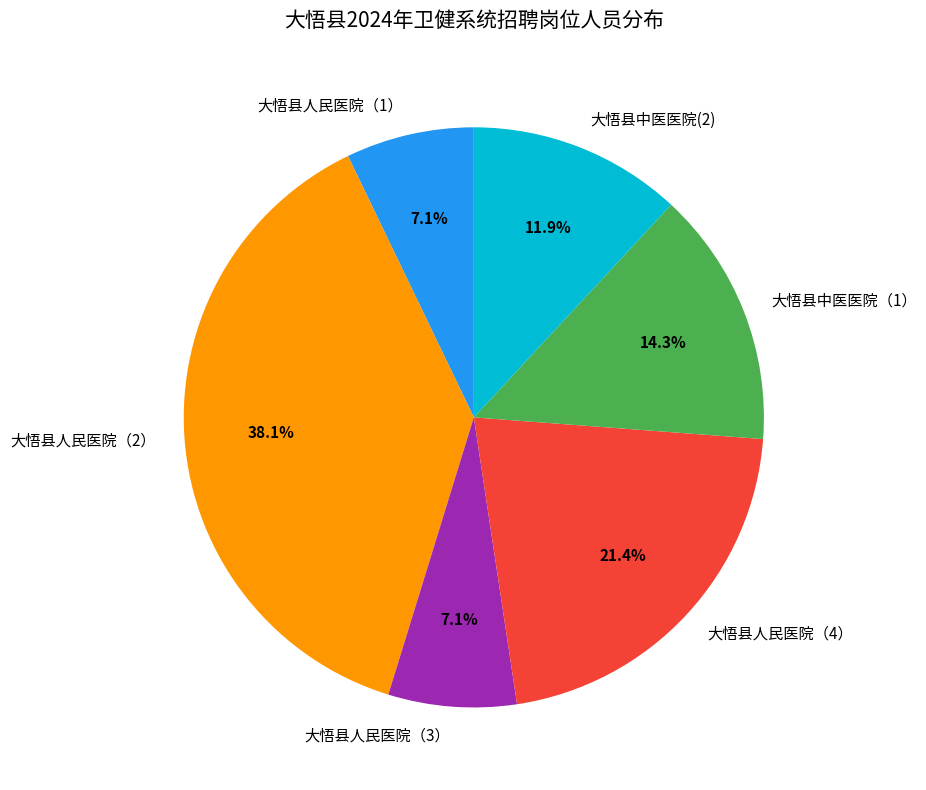

Combined, do 大悟县人民医院（2） and 大悟县人民医院（3） account for over 50%?

No